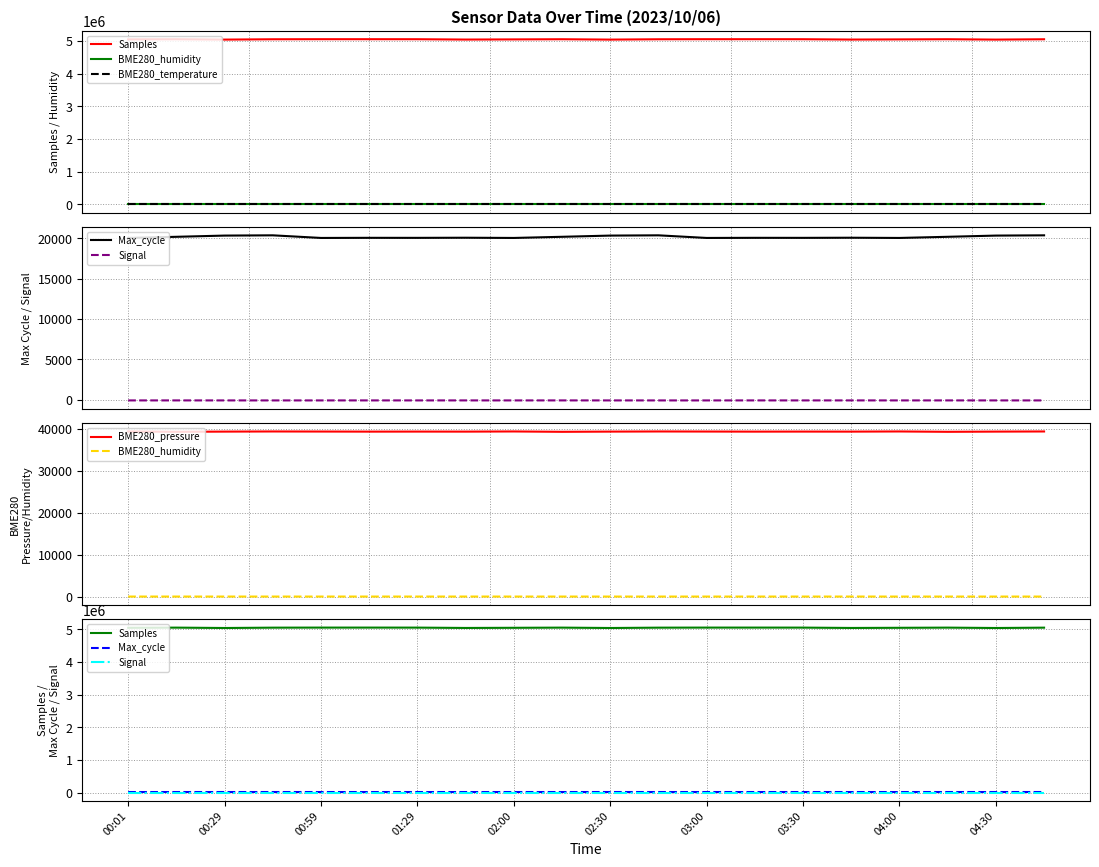

How many lines are shown in the chart?

6